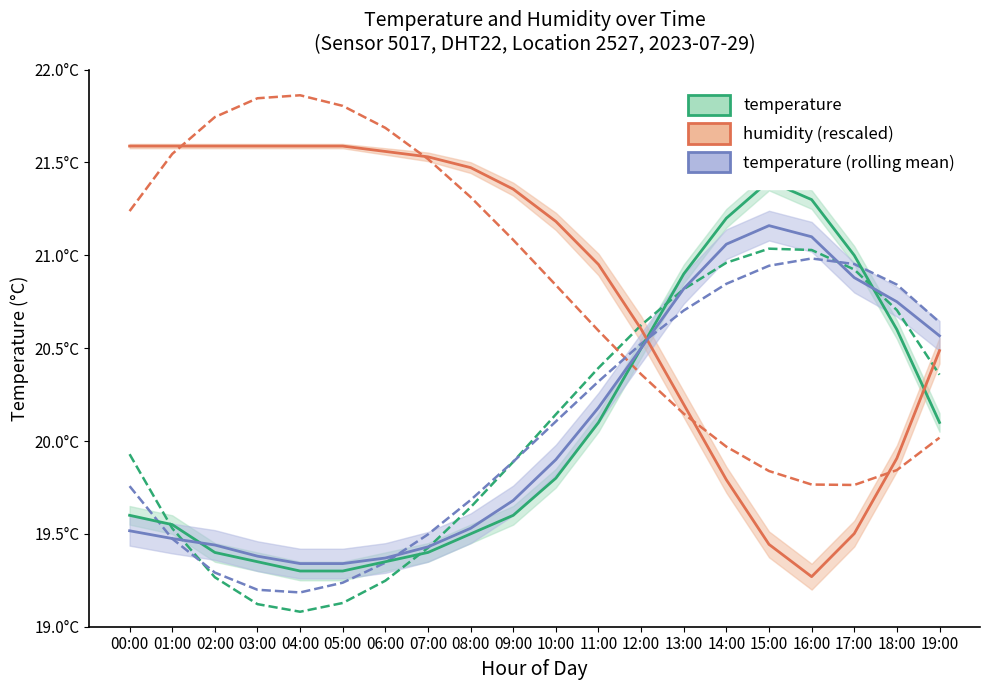

Is it true that humidity equals 21.4 at 09:00?

True